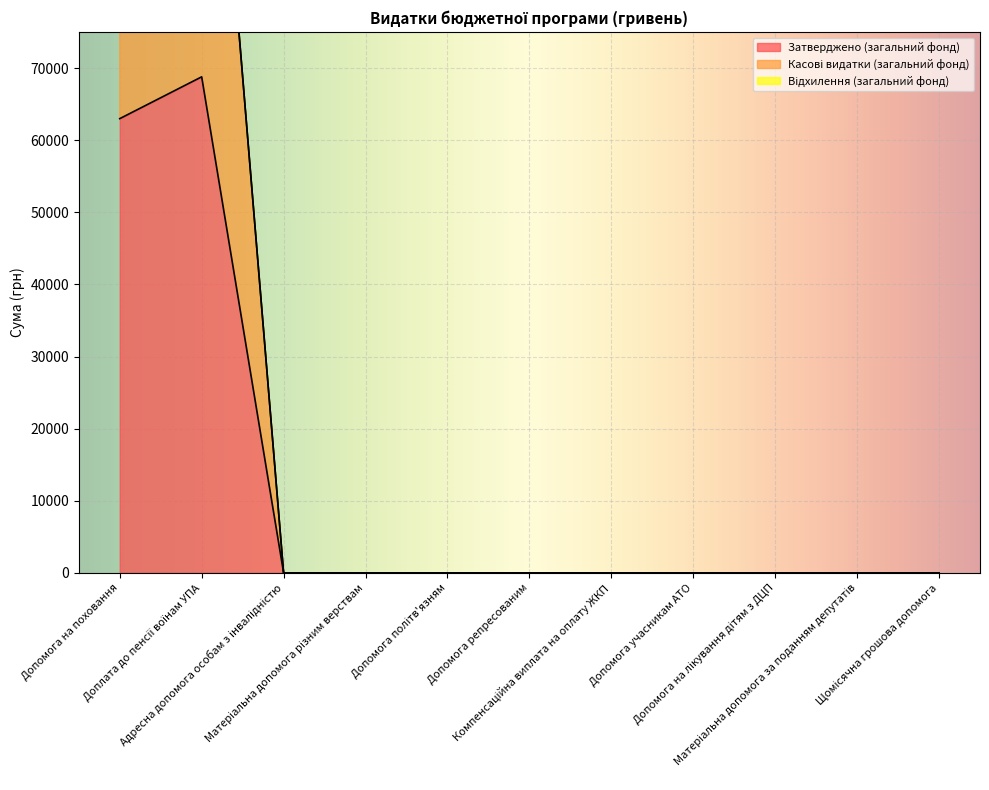

Is it true that Касові видатки (загальний фонд) equals 0 at Матеріальна допомога за поданням депутатів?

True